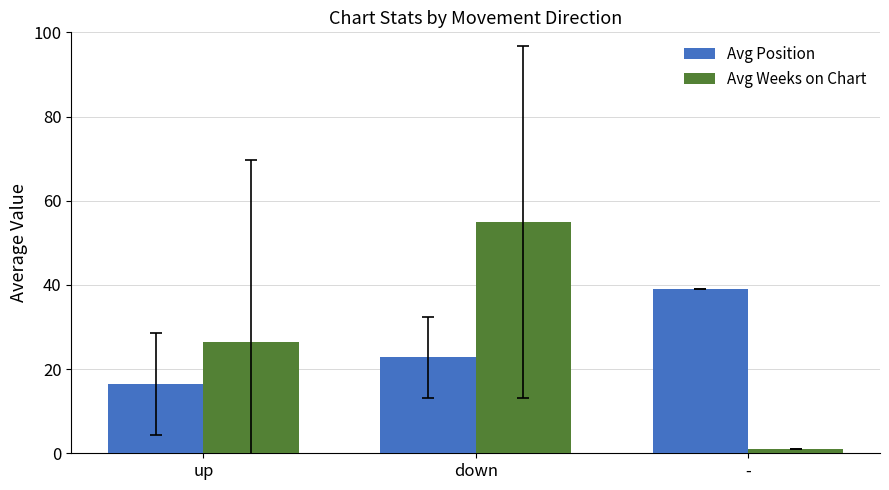

The value of Avg Weeks on Chart at up is 37.0. True or false?

False